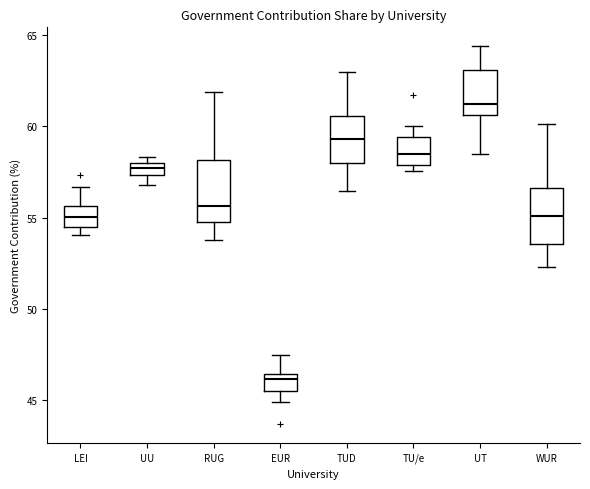

Which box's median line is the highest?

UT